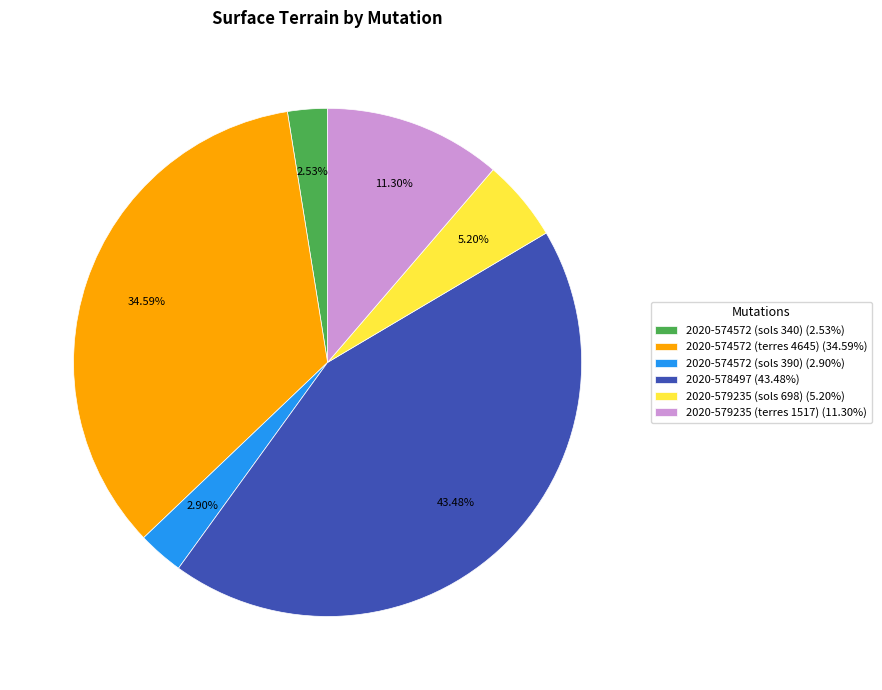

Which has a higher value, 2020-579235 (sols 698) (5.20%) or 2020-574572 (sols 390) (2.90%)?

2020-579235 (sols 698) (5.20%)